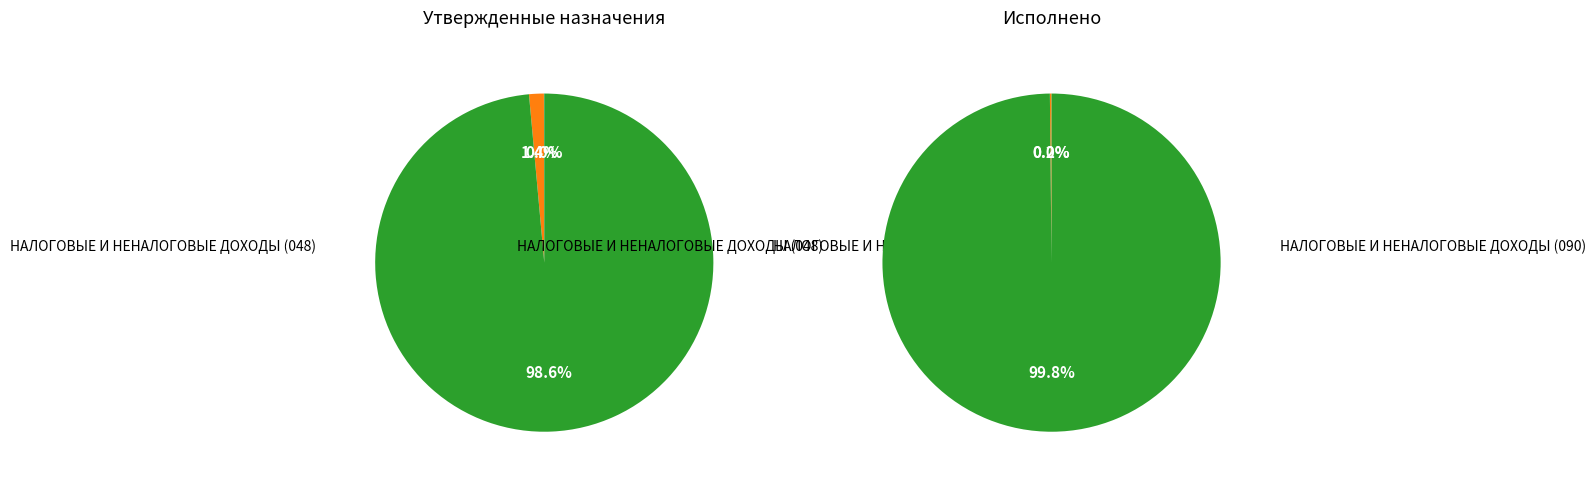

Does Прочие доходы бюджета represent more than half of the total?

Yes